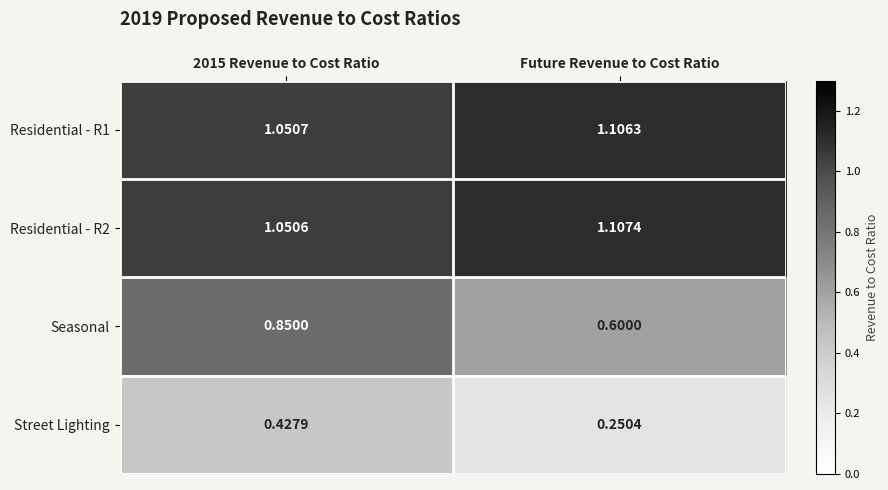

At which category is the sum across all series the highest?

2015 Revenue to Cost Ratio